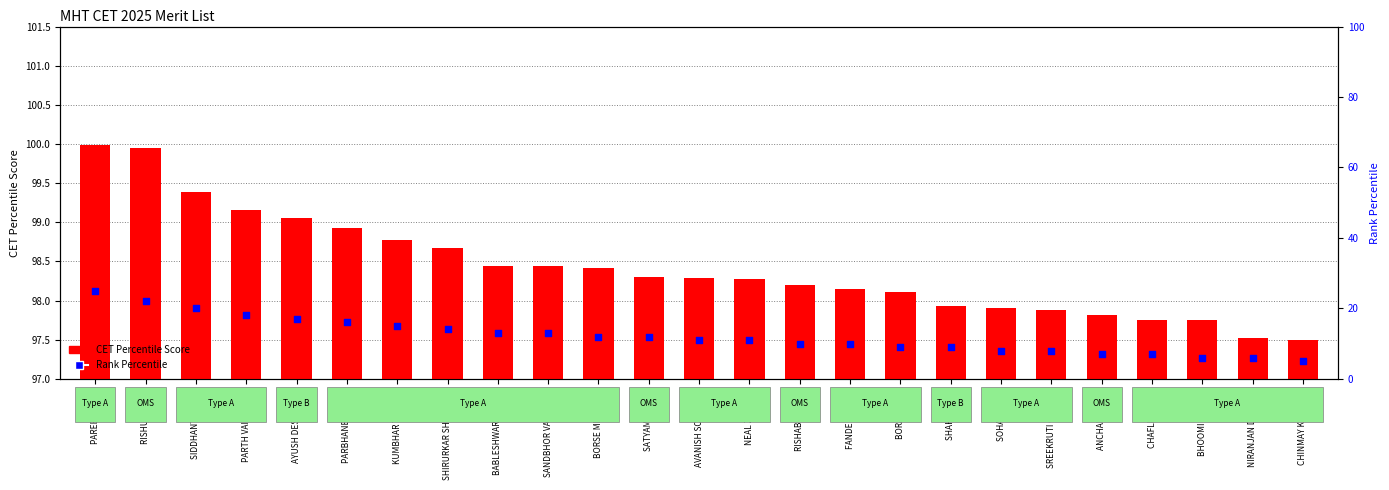

Which series has the widest spread of Y values?

Rank Percentile